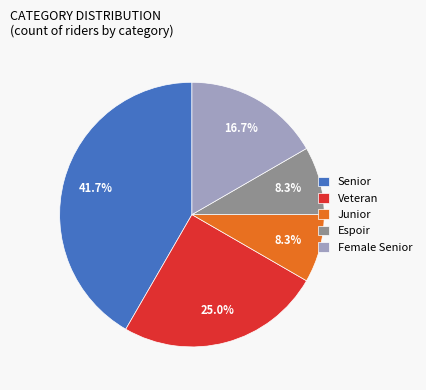

Count the number of slices in the pie.

5